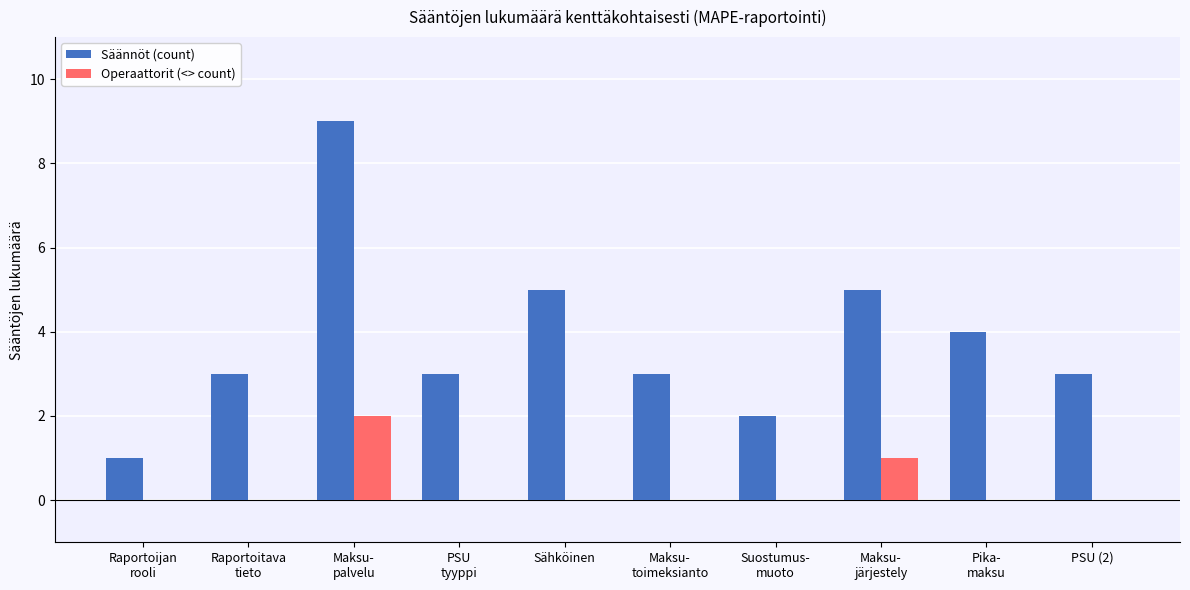

How many groups of bars are there?

10